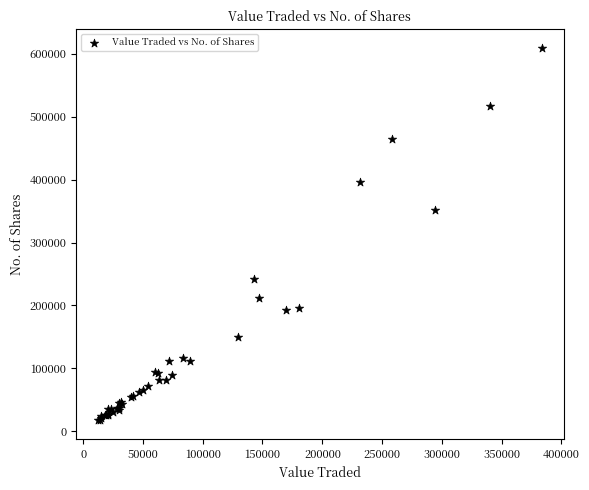

What Y value in the scatter plot is closest to 313625?

351758